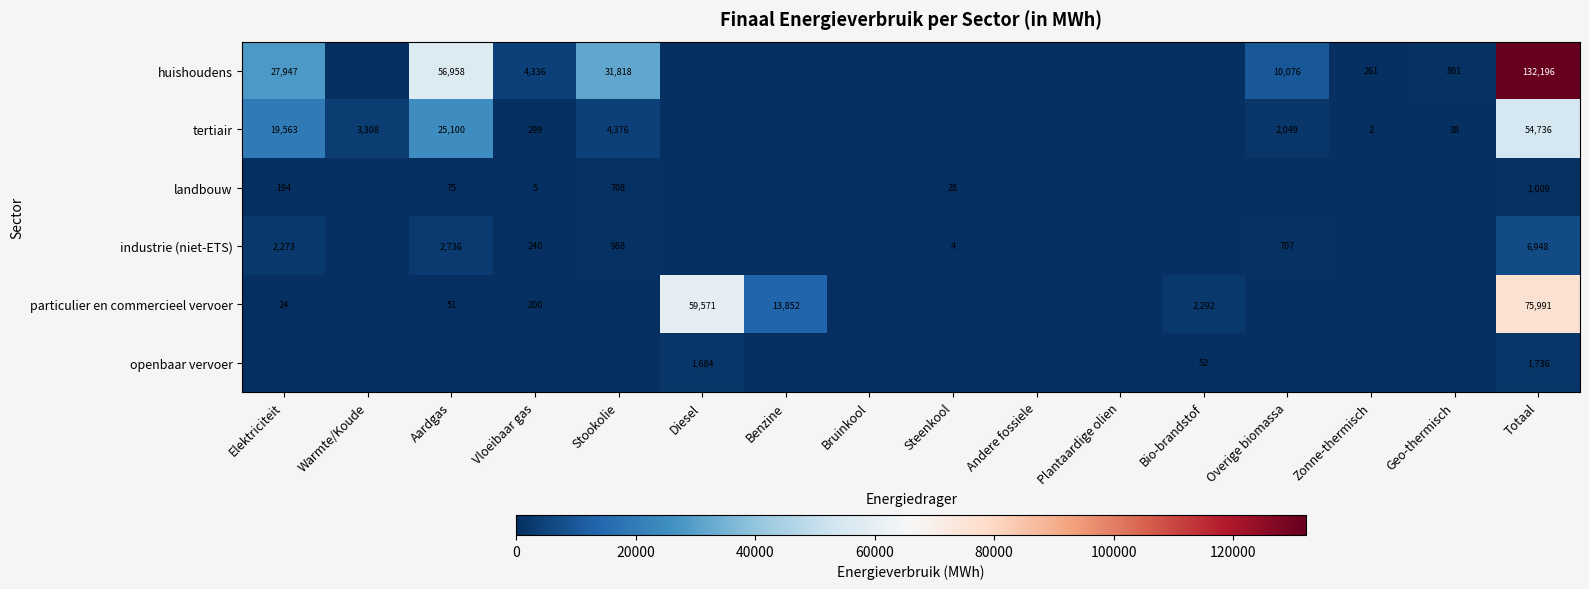

Is it true that tertiair equals 65 at Geo-thermisch?

False